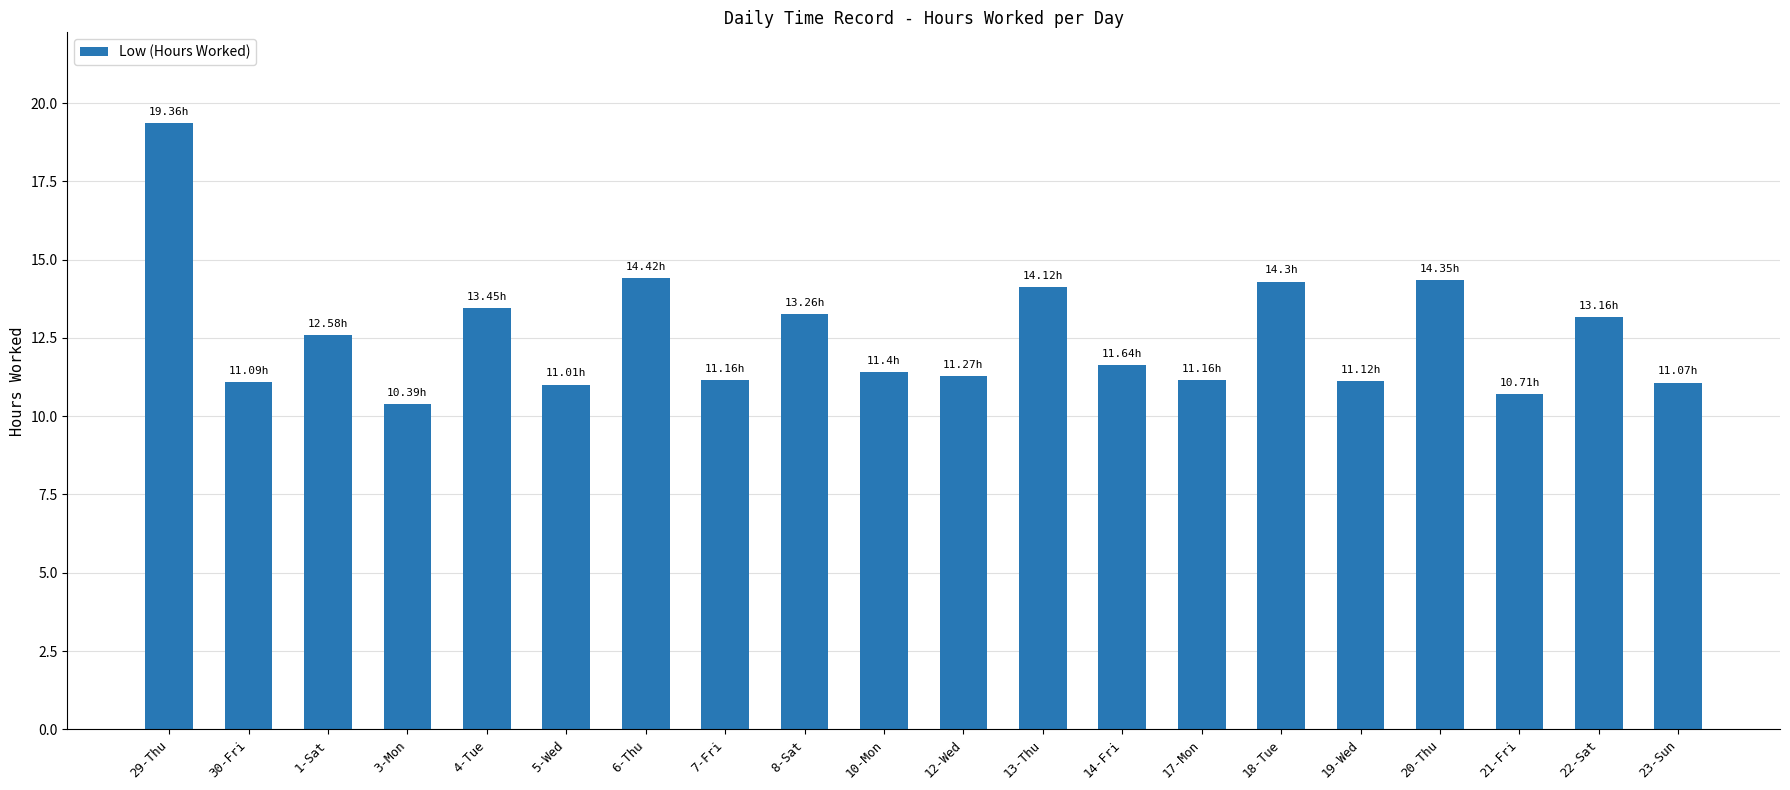

Between 5-Wed and 4-Tue, which is larger?

4-Tue